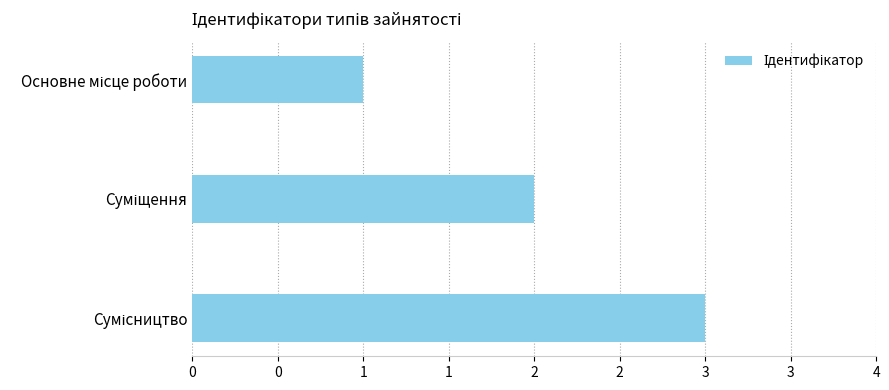

Does the chart contain stacked bars?

No